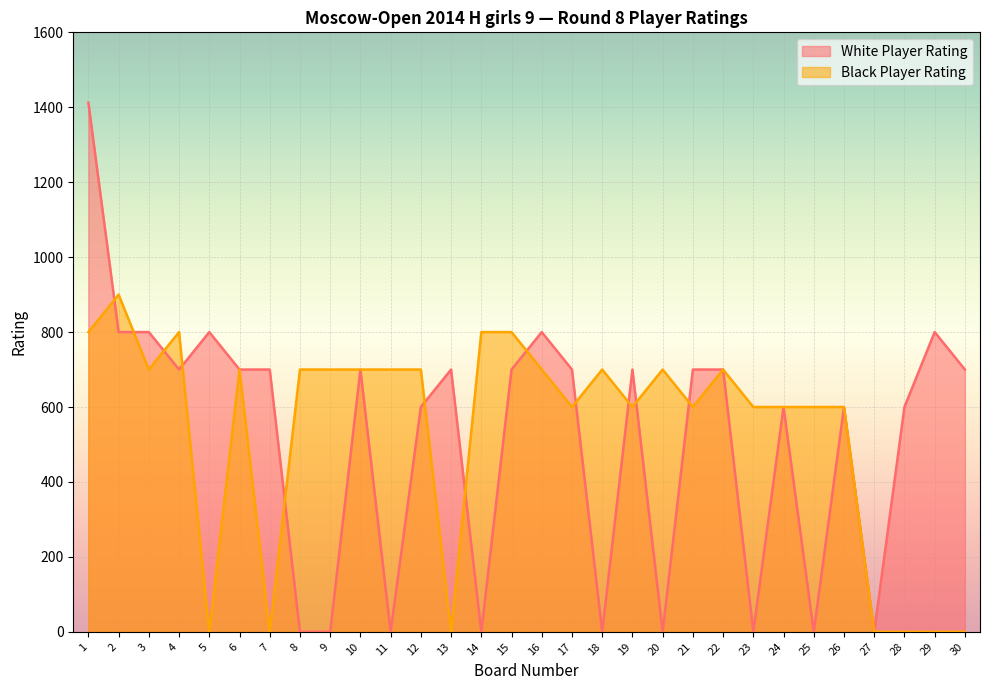

At which category is the sum across all series the highest?

1